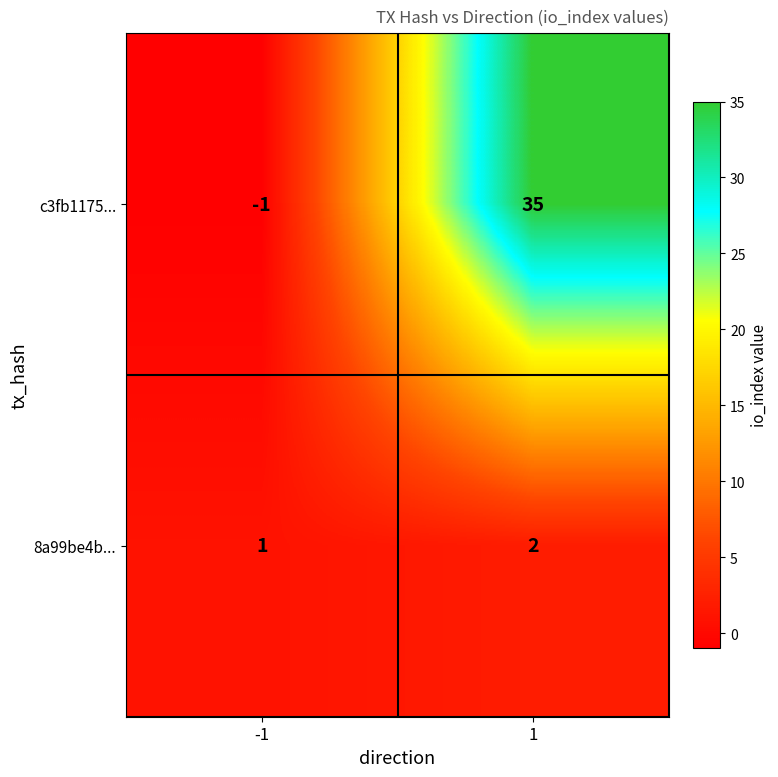

Reading left to right, what are all the values shown in this chart?

c3fb1175...: -1=-1	1=35
8a99be4b...: -1=1	1=2